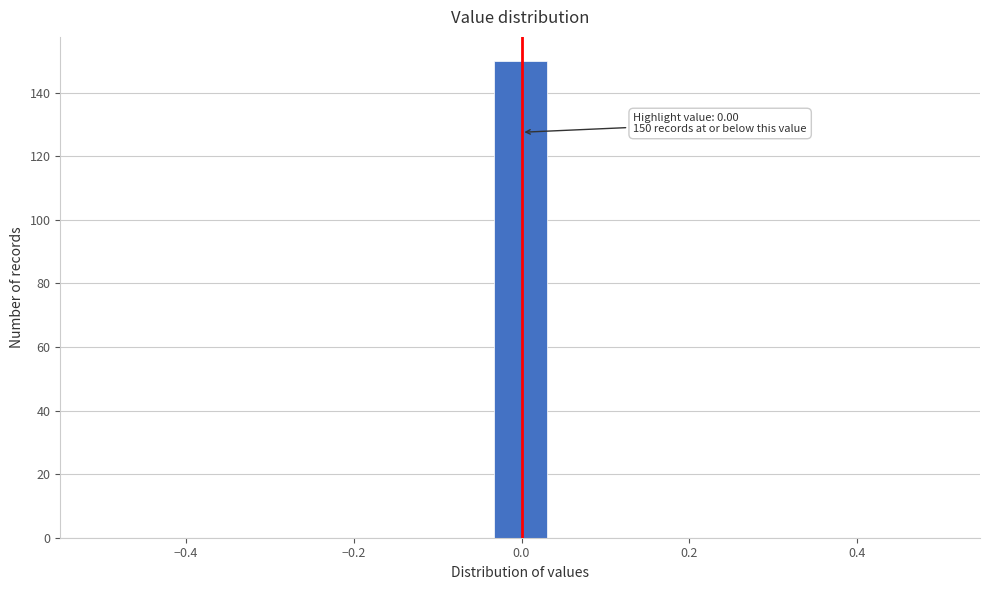

Read against the x-axis, roughly where is the centre of the tallest bar?

0.00